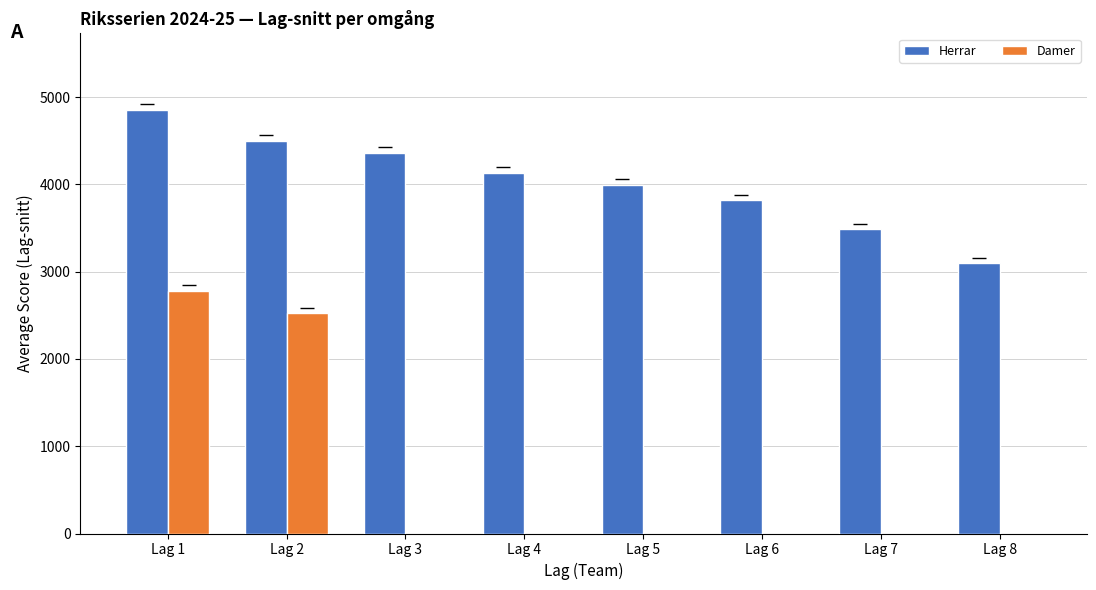

Count the number of data series in this chart.

2